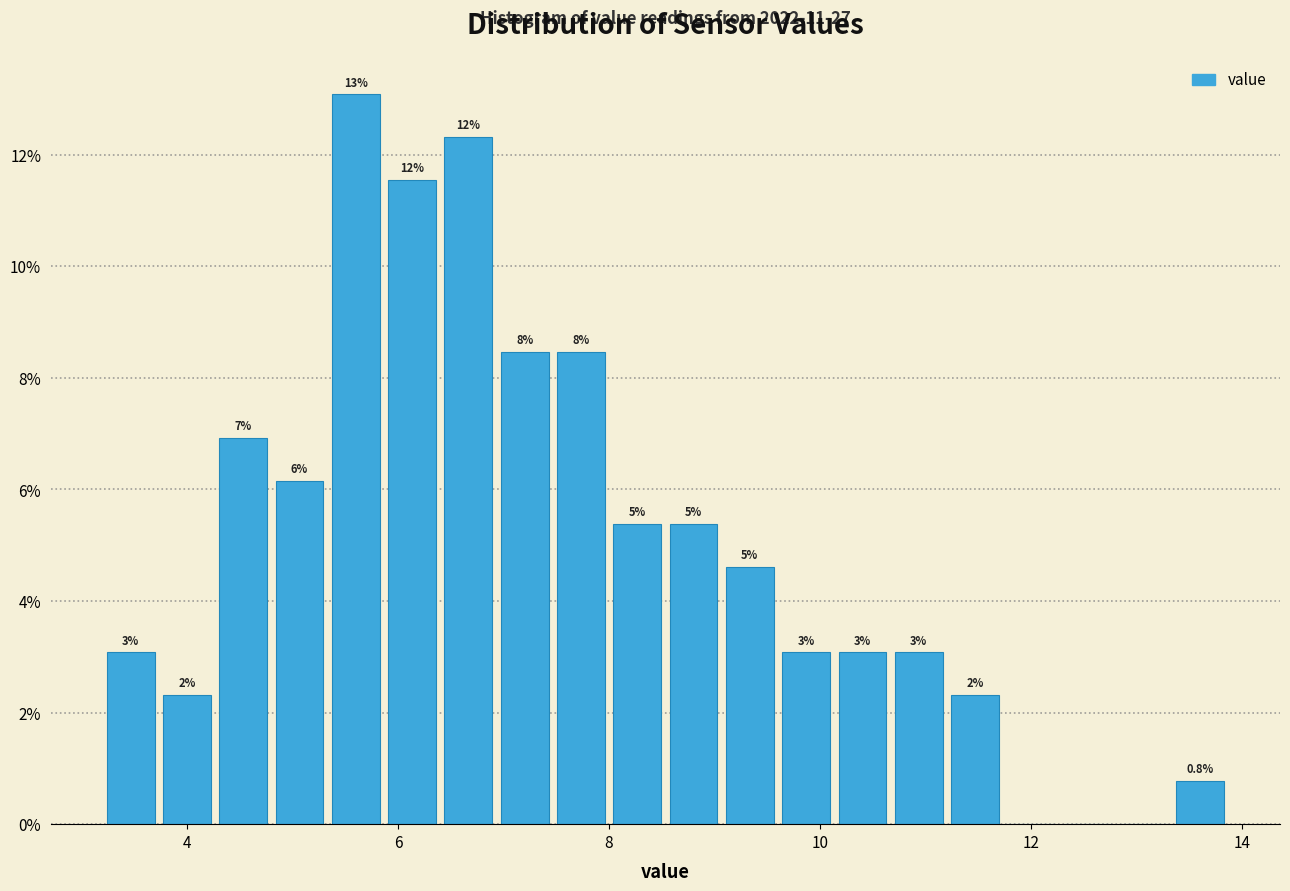

Read against the x-axis, roughly where is the centre of the tallest bar?

5.6